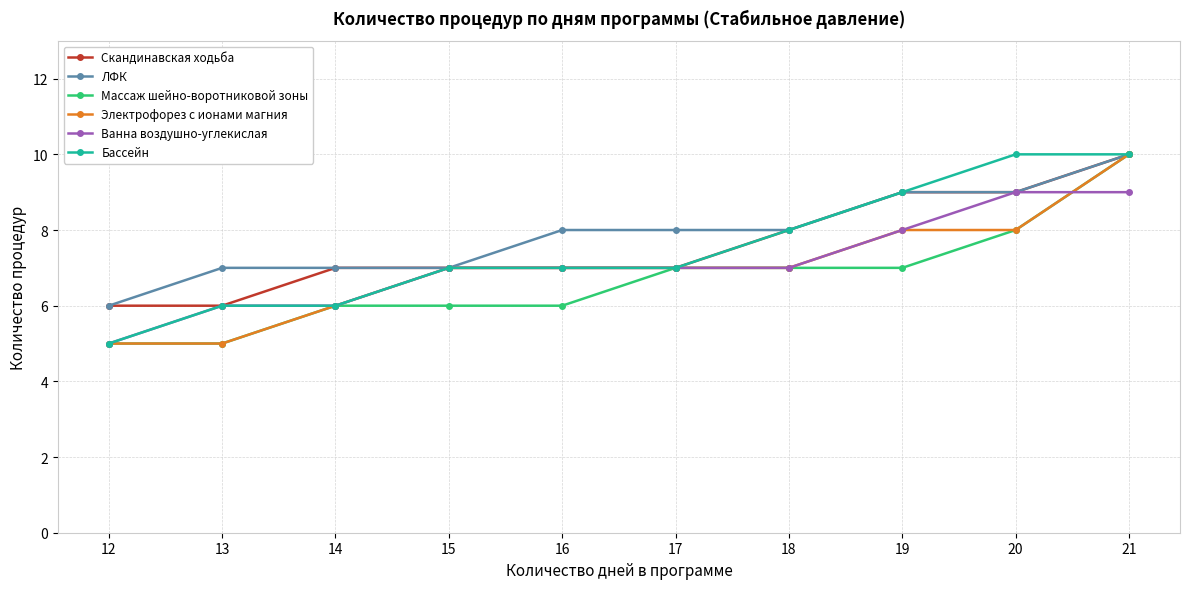

What is the difference between the maximum and second lowest values in the Электрофорез с ионами магния series?

5